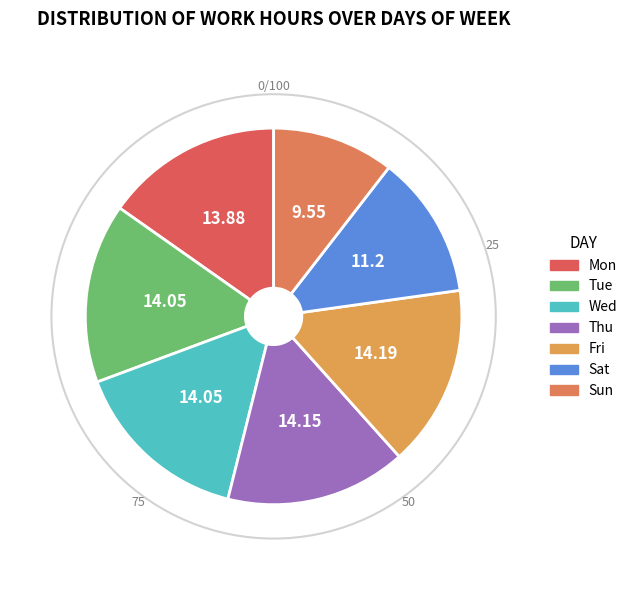

True or false: Wed accounts for 15% of the total.

True